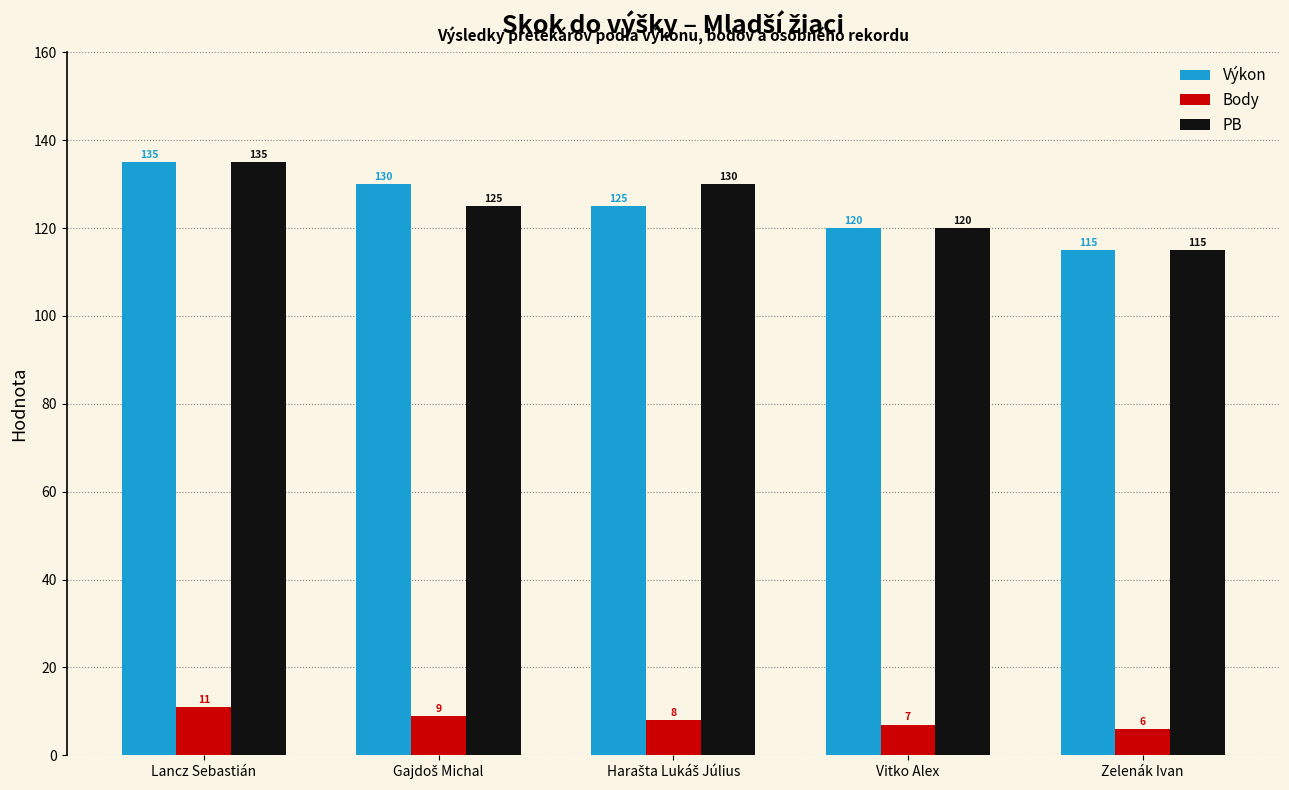

Reading left to right, list all the values displayed in this chart.

Výkon: 135	130	125	120	115
Body: 11	9	8	7	6
PB: 135	125	130	120	115